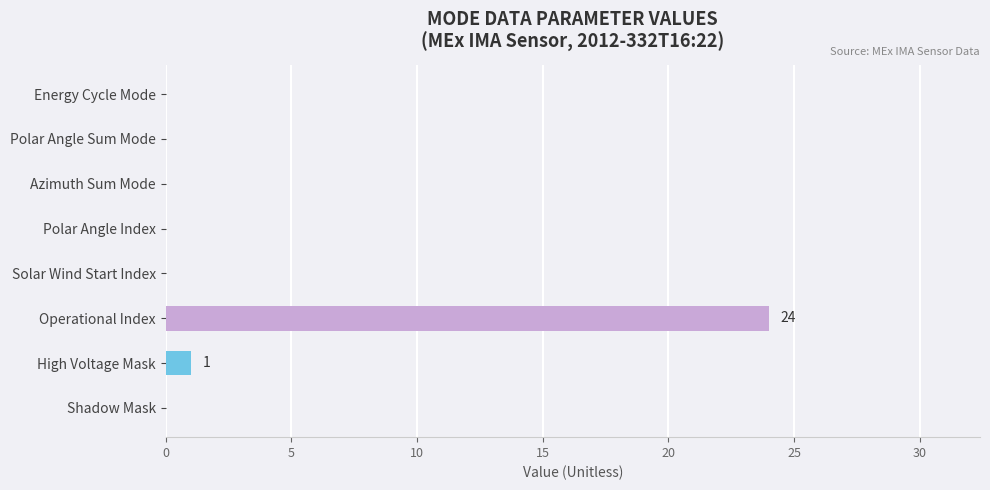

Count the number of categories in the chart.

8